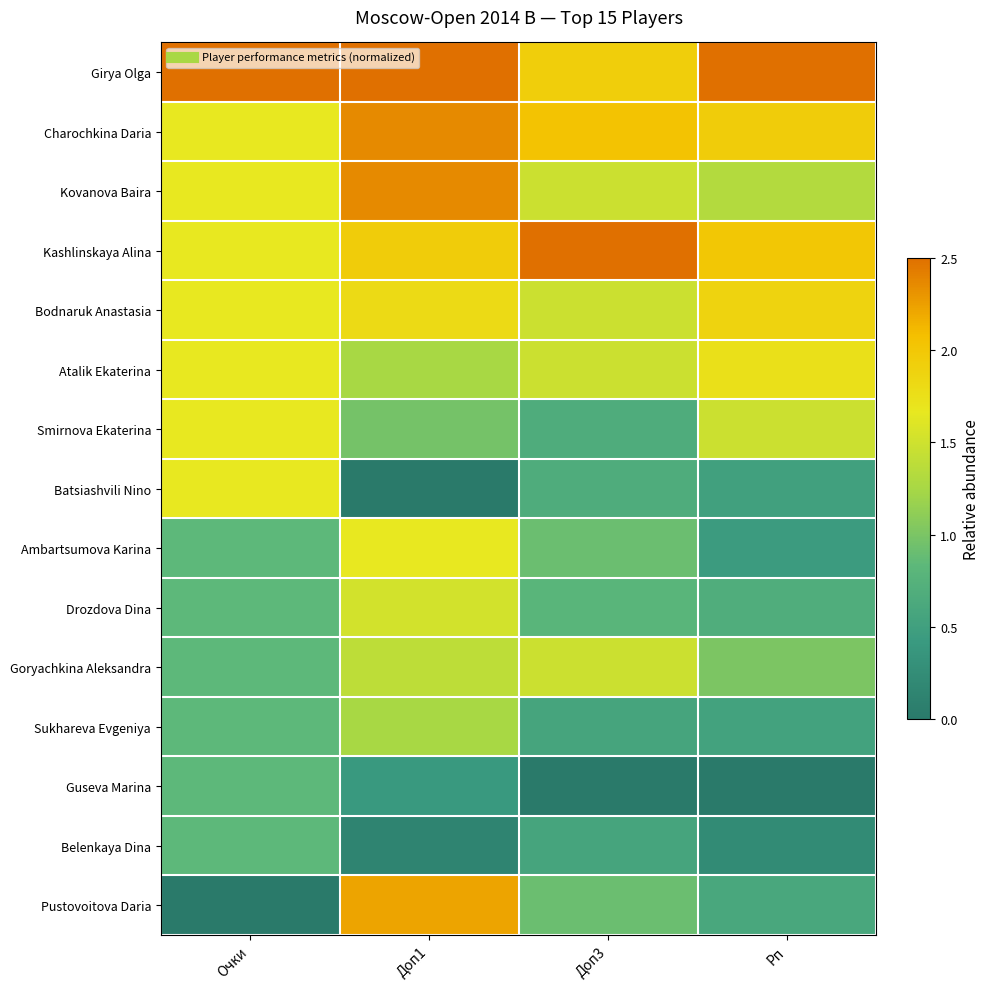

Reading left to right, transcribe all the data shown in this chart.

Girya Olga: Очки=2.5	Доп1=2.5	Доп3=1.9	Рп=2.5
Charochkina Daria: Очки=1.7	Доп1=2.4	Доп3=2.0	Рп=1.9
Kovanova Baira: Очки=1.7	Доп1=2.4	Доп3=1.5	Рп=1.3
Kashlinskaya Alina: Очки=1.7	Доп1=1.9	Доп3=2.5	Рп=2.0
Bodnaruk Anastasia: Очки=1.7	Доп1=1.8	Доп3=1.5	Рп=1.9
Atalik Ekaterina: Очки=1.7	Доп1=1.2	Доп3=1.5	Рп=1.7
Smirnova Ekaterina: Очки=1.7	Доп1=1.0	Доп3=0.7	Рп=1.5
Batsiashvili Nino: Очки=1.7	Доп1=0.0	Доп3=0.7	Рп=0.5
Ambartsumova Karina: Очки=0.8	Доп1=1.7	Доп3=0.9	Рп=0.4
Drozdova Dina: Очки=0.8	Доп1=1.5	Доп3=0.8	Рп=0.7
Goryachkina Aleksandra: Очки=0.8	Доп1=1.4	Доп3=1.5	Рп=1.0
Sukhareva Evgeniya: Очки=0.8	Доп1=1.2	Доп3=0.6	Рп=0.5
Guseva Marina: Очки=0.8	Доп1=0.4	Доп3=0.0	Рп=0.0
Belenkaya Dina: Очки=0.8	Доп1=0.1	Доп3=0.6	Рп=0.2
Pustovoitova Daria: Очки=0.0	Доп1=2.2	Доп3=0.9	Рп=0.6